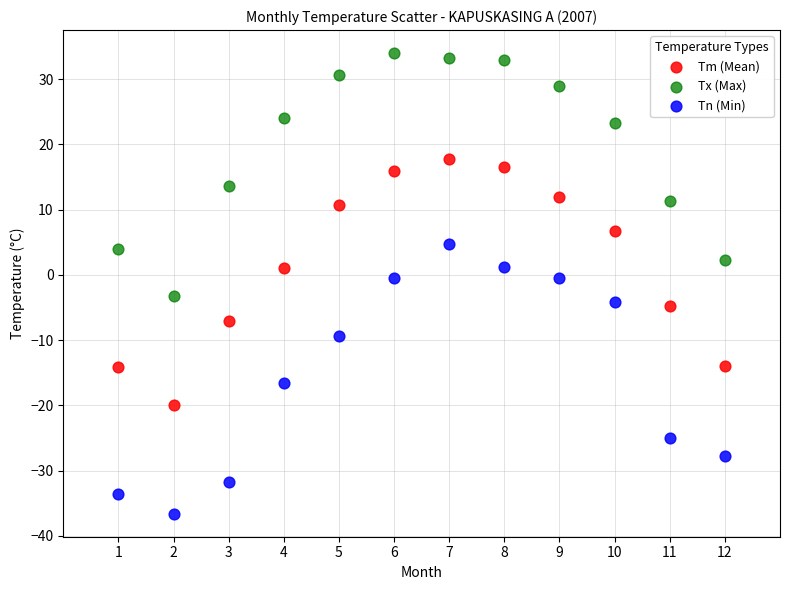

Which series has the widest spread of Y values?

Tn (Min)